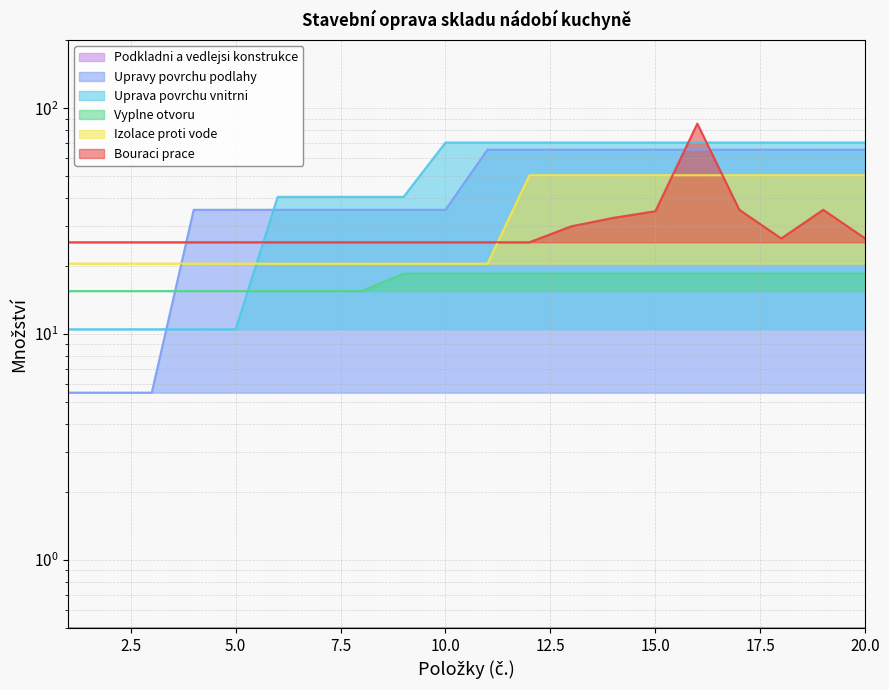

Where is Uprava povrchu vnitrni nearest to the value 40?

6